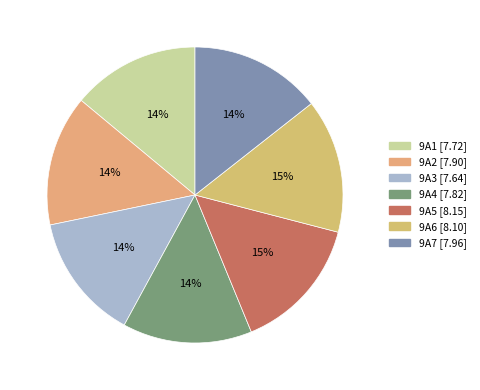

Which category has the biggest portion of the pie?

9A5